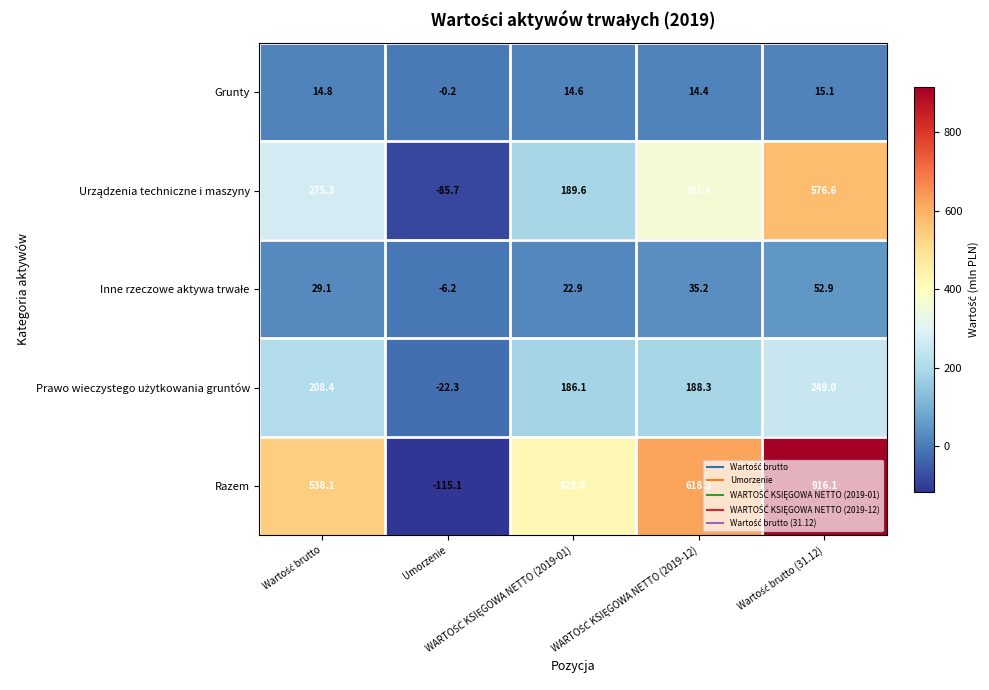

What is the difference between the maximum and minimum values in the Razem series?

1031.2